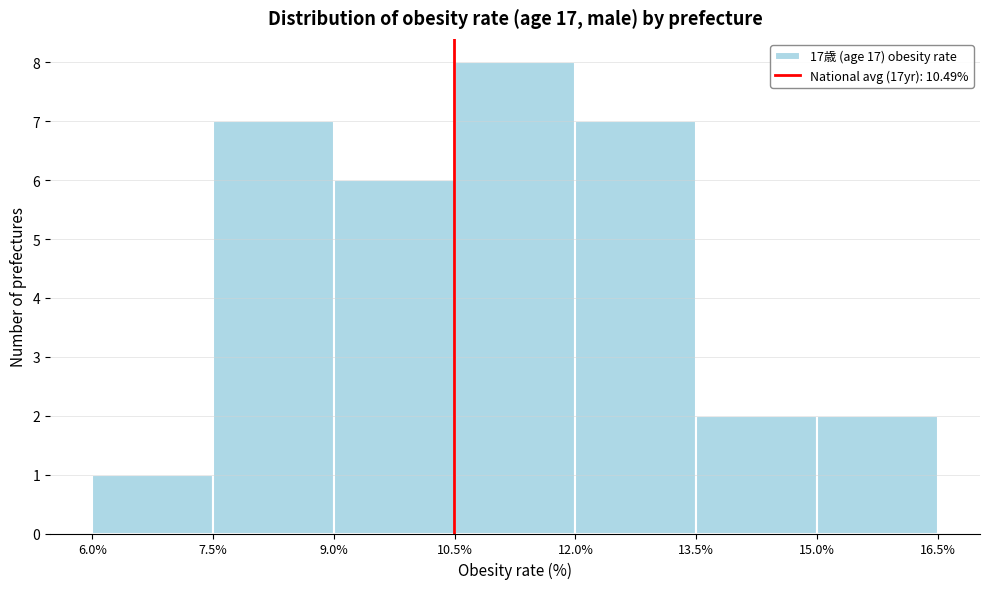

Reading left to right, list every bar in this chart as the range it spans on the x-axis followed by its height. The values are not printed on the chart, so give them approximately, as read against the axis.

6.0% to 7.5%: 1
7.5% to 9.0%: 7
9.0% to 10.5%: 6
10.5% to 12.0%: 8
12.0% to 13.5%: 7
13.5% to 15.0%: 2
15.0% to 16.5%: 2